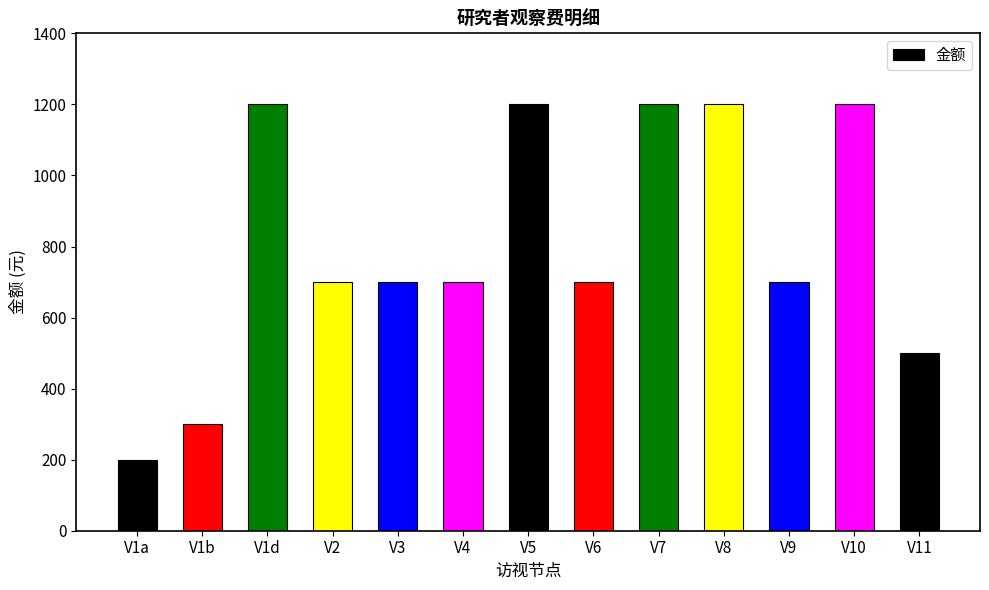

Reading right to left, transcribe all the data shown in this chart.

V11=500	V10=1200	V9=700	V8=1200	V7=1200	V6=700	V5=1200	V4=700	V3=700	V2=700	V1d=1200	V1b=300	V1a=200